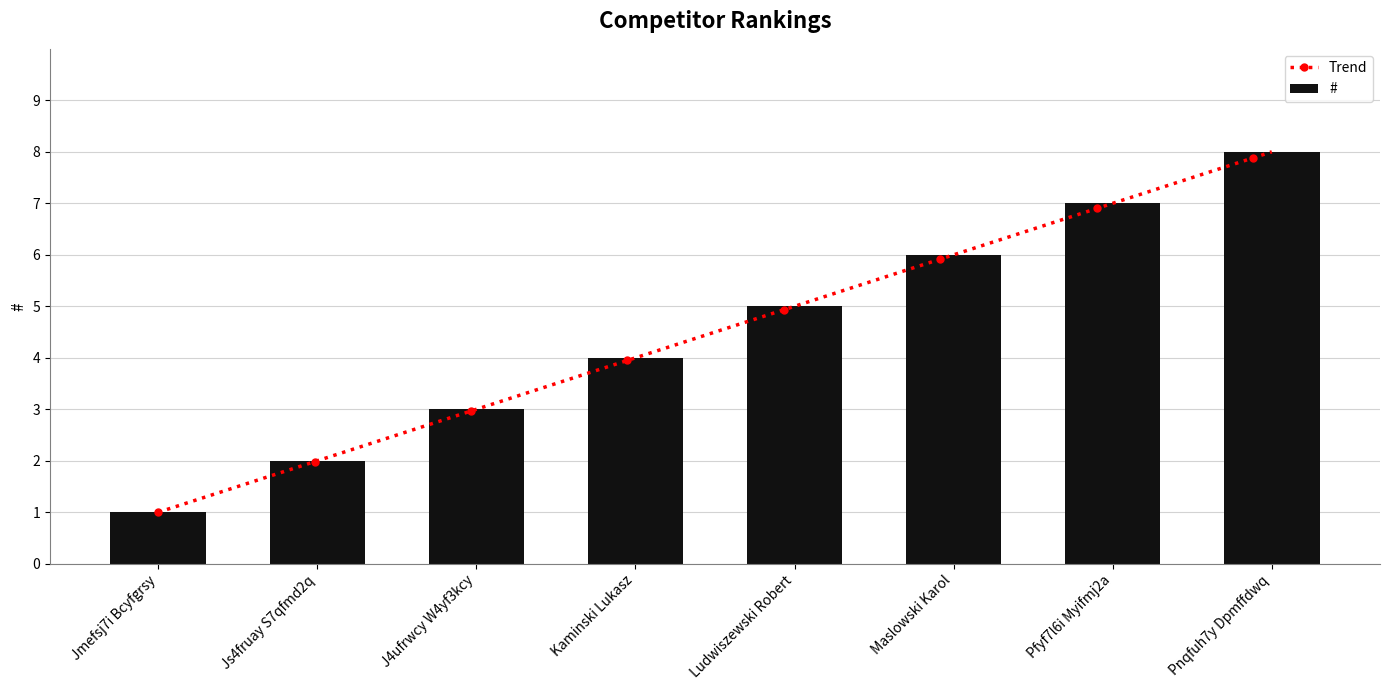

List the labels in order of value, smallest first.

Jmefsj7i Bcyfgrsy, Js4fruay S7qfmd2q, J4ufrwcy W4yf3kcy, Kaminski Lukasz, Ludwiszewski Robert, Maslowski Karol, Pfyf7l6i Myifmj2a, Pnqfuh7y Dpmffdwq